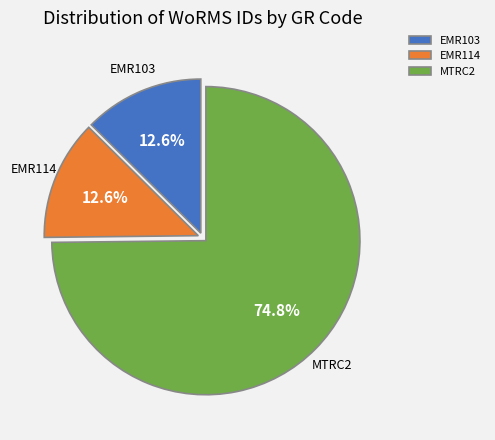

Which category has the biggest portion of the pie?

MTRC2